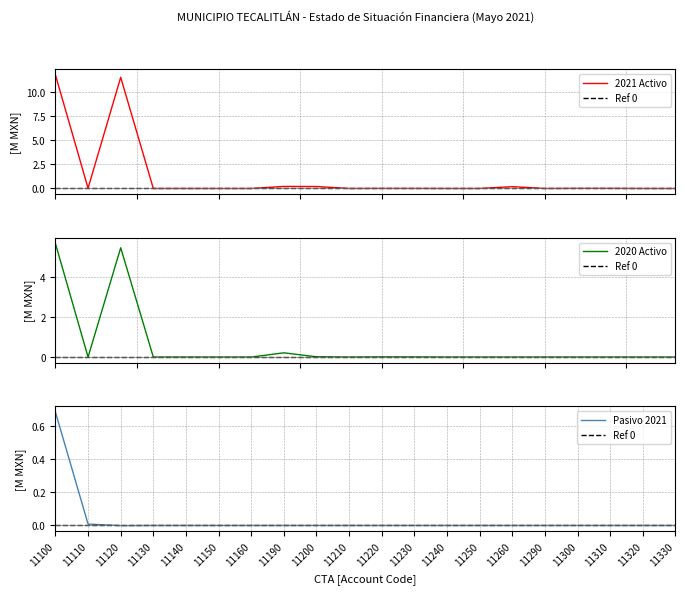

How many intersections are there between Ref 0 and Pasivo 2021?

1